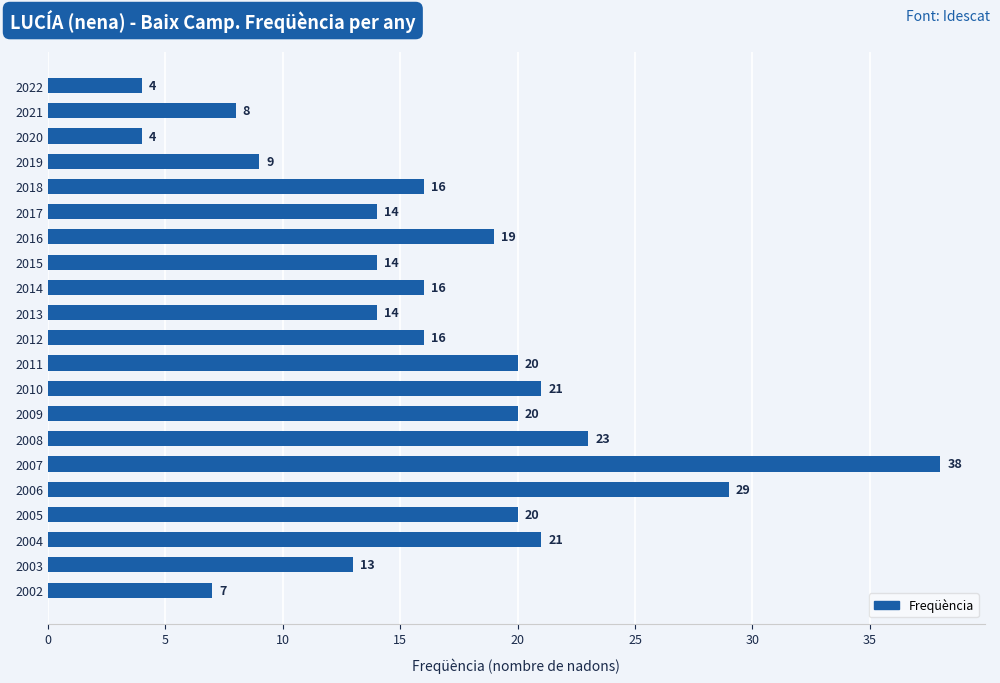

What is the greatest value displayed?

38